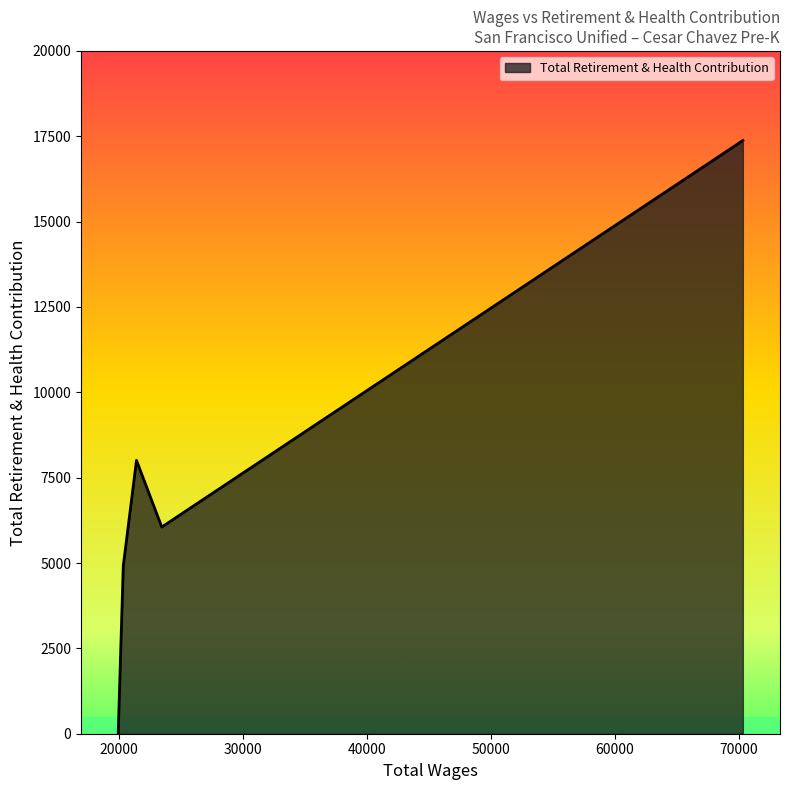

True or false: the data has more than 2 interior local peaks.

False